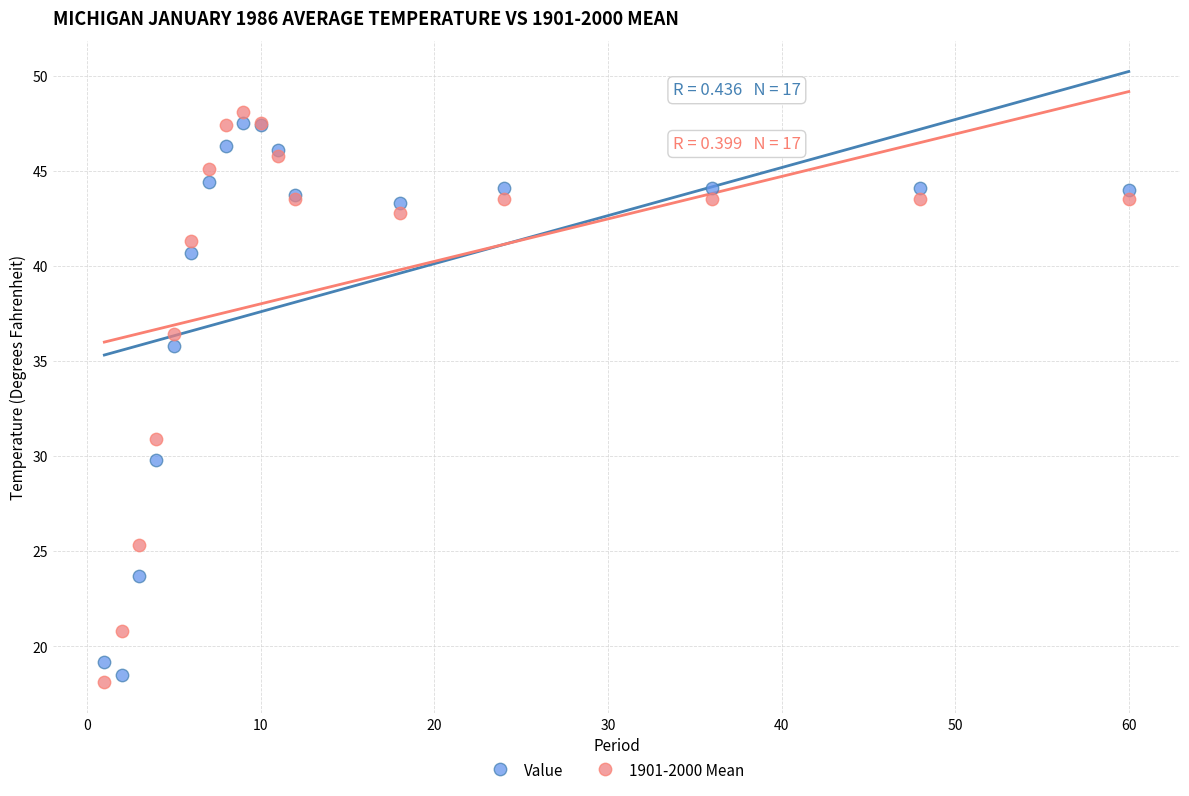

In the Value series, what Y value is closest to 33?

35.8